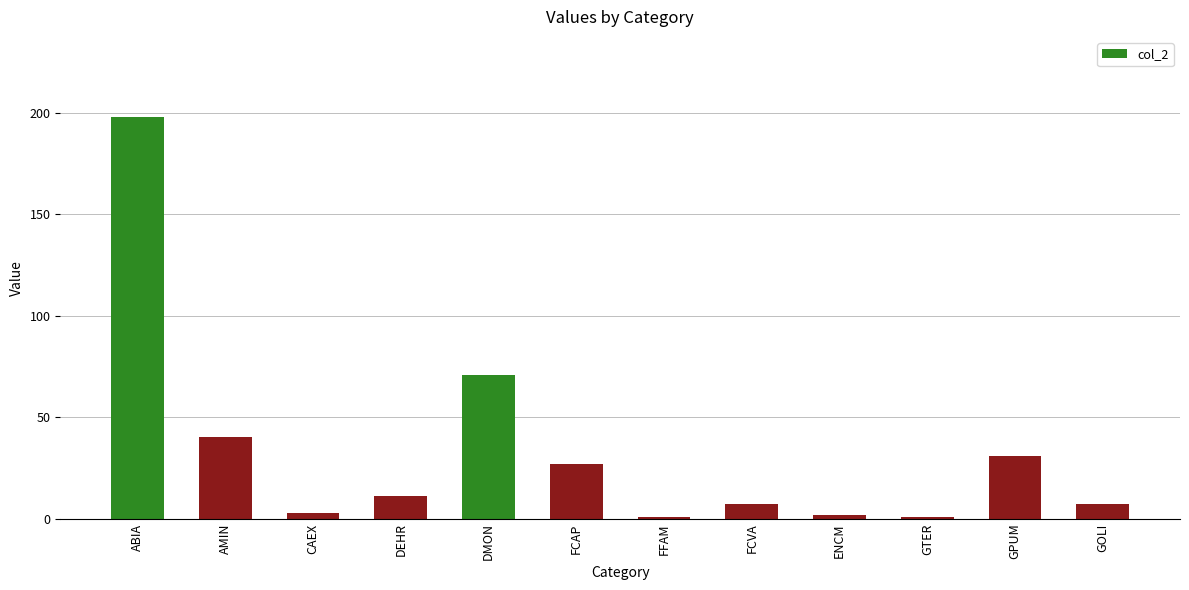

Reading left to right, what are all the values shown in this chart?

198	40	3	11	71	27	1	7	2	1	31	7